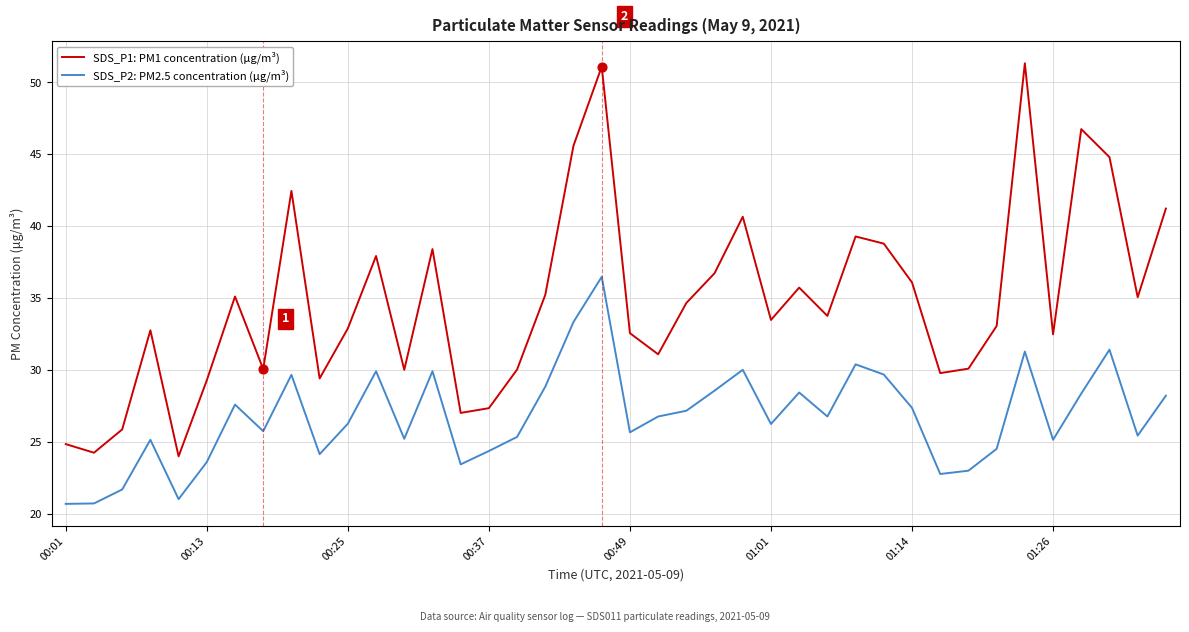

What is the minimum value shown in the chart?

20.7